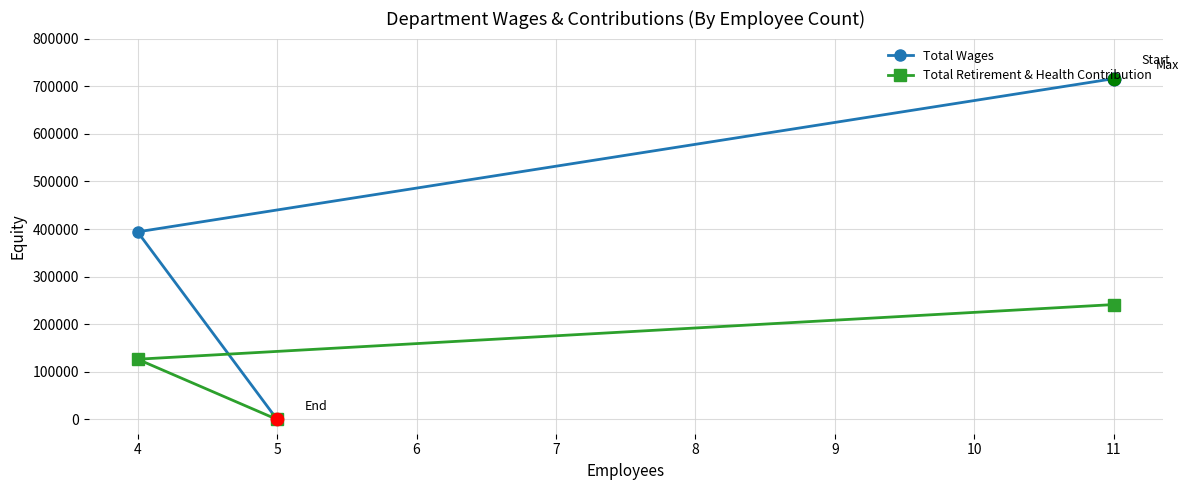

Which series contains the lowest Y value?

Total Wages